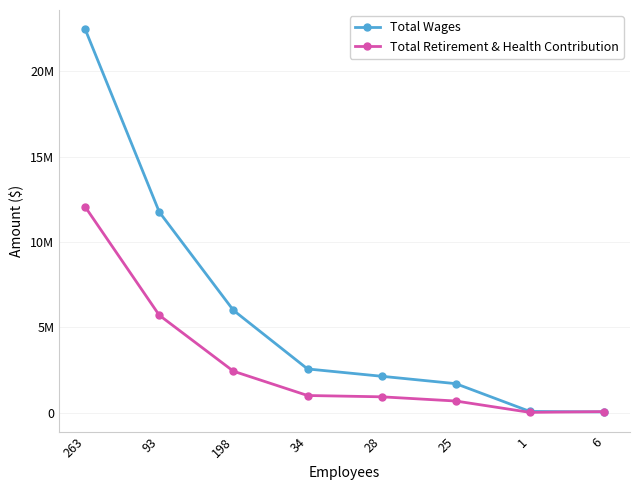

What is the label of the 6th point from the right?

198